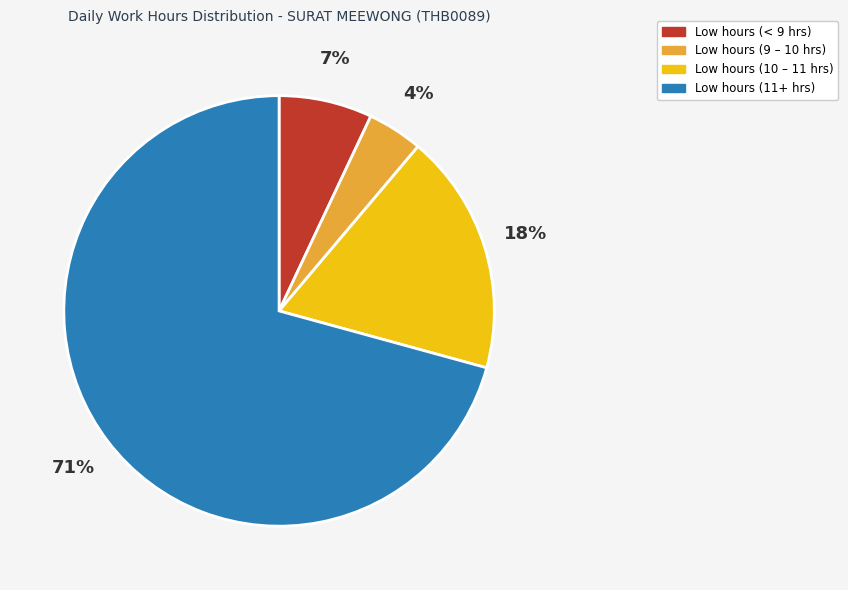

Does any single category account for the majority?

Yes